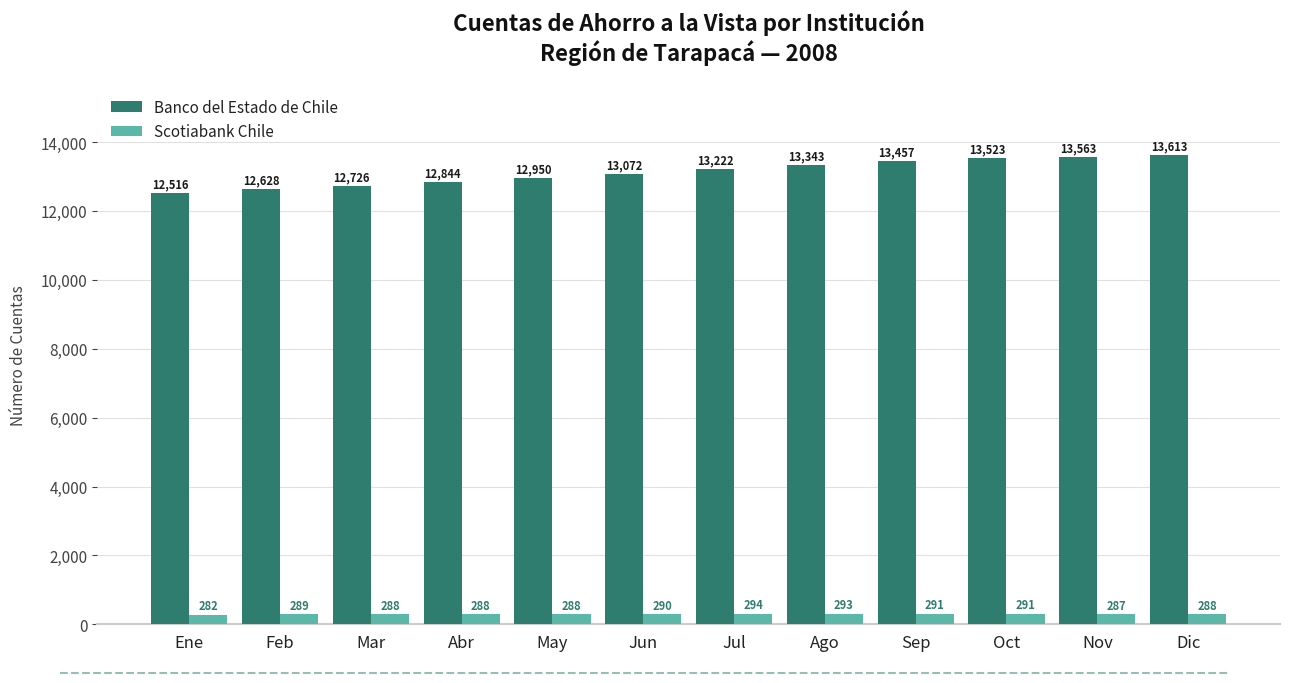

What is the label of the 9th bar from the right?

Abr